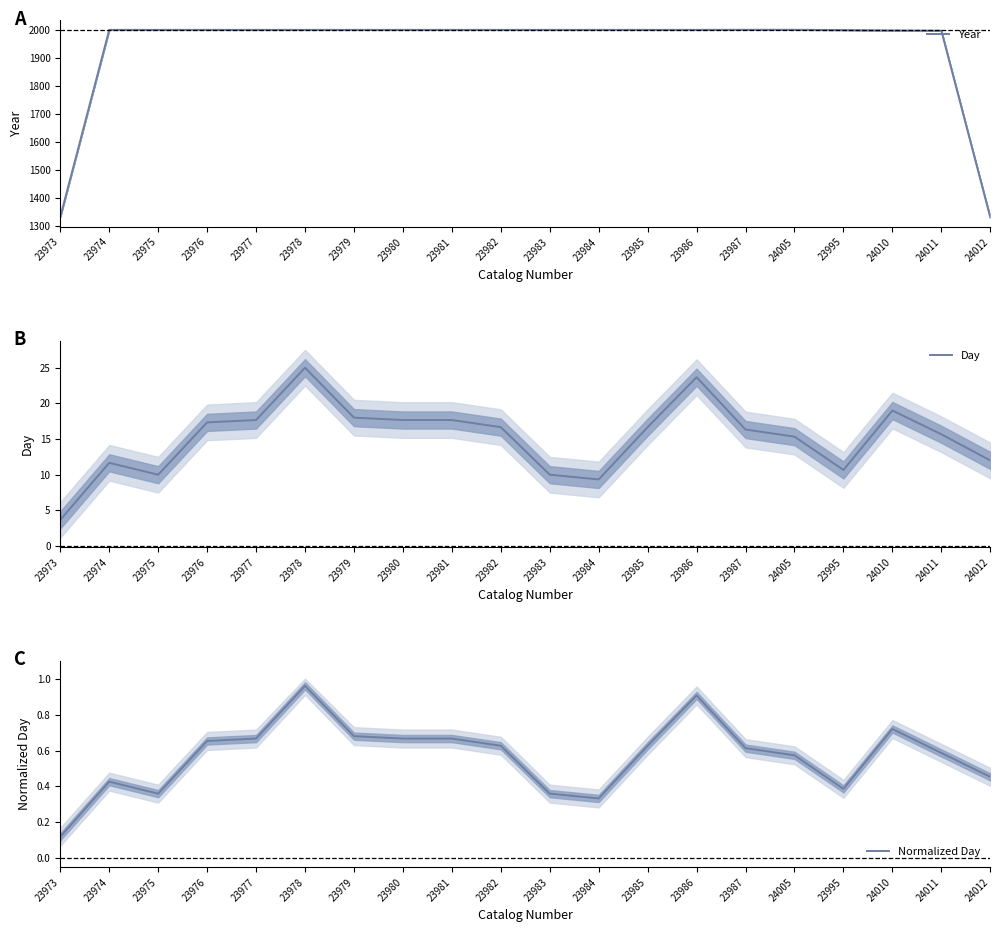

In Normalized Day, how many points are lower than both neighbors (excluding endpoints)?

3